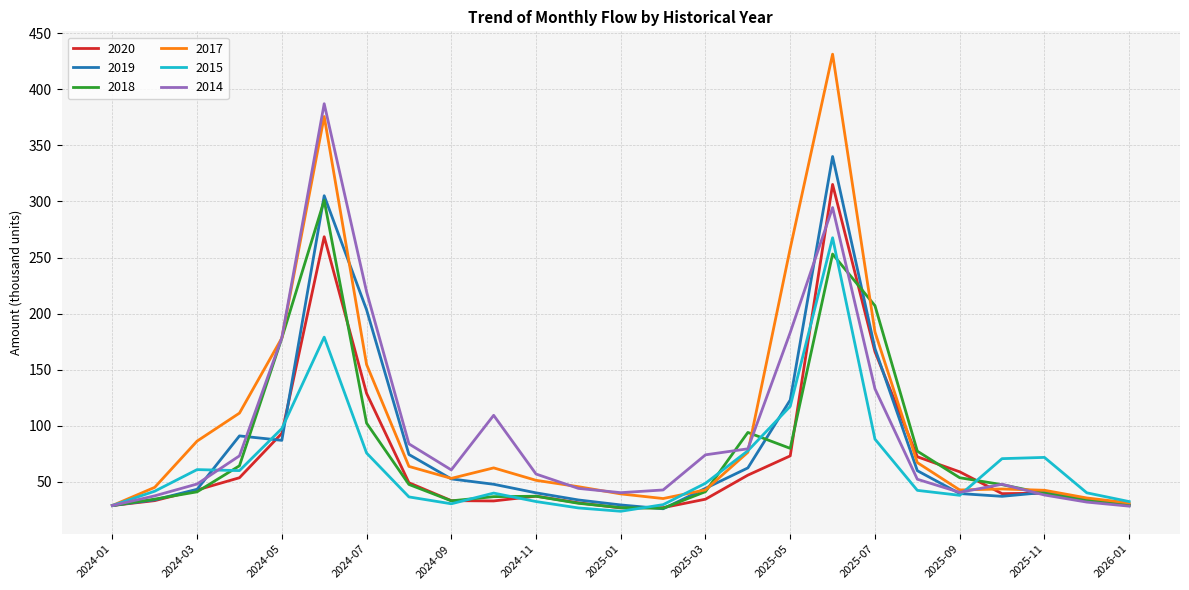

What are all the series names shown in the legend?

2020, 2019, 2018, 2017, 2015, 2014